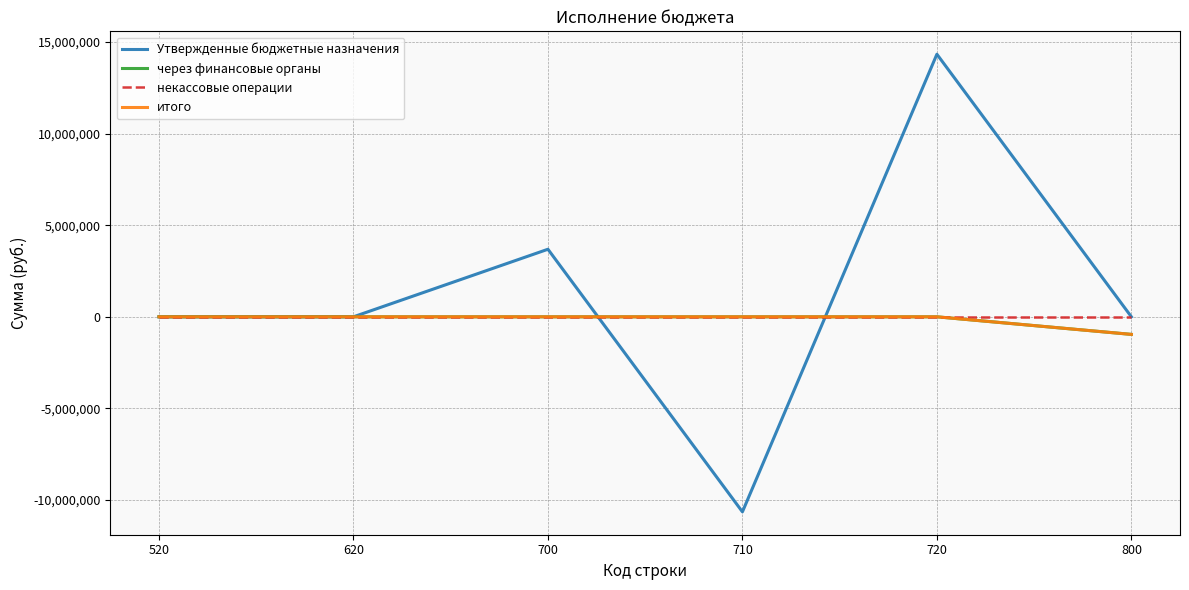

Is this an area chart (filled region under the line)?

No